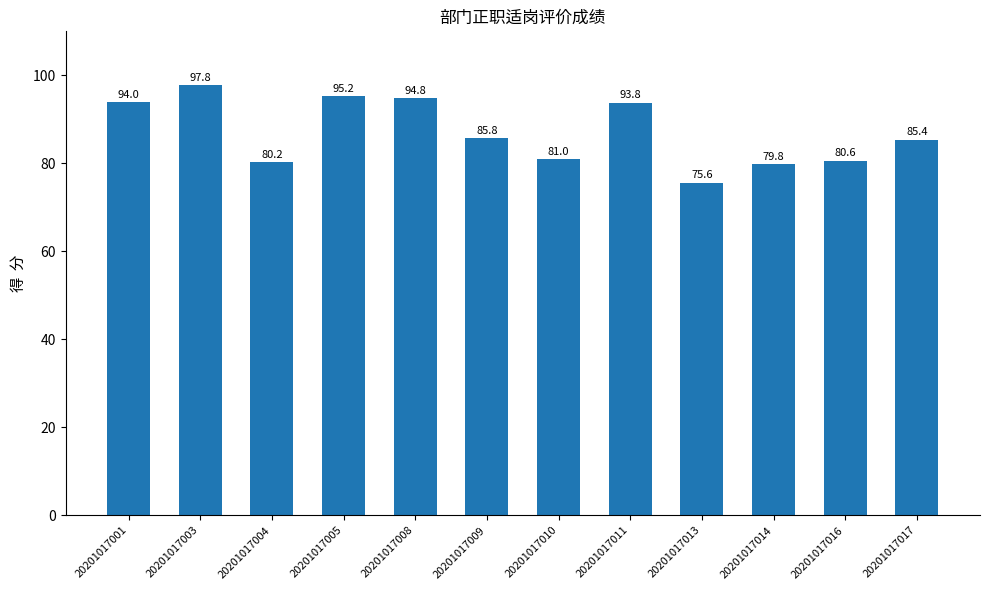

Read the value at 20201017001.

94.0